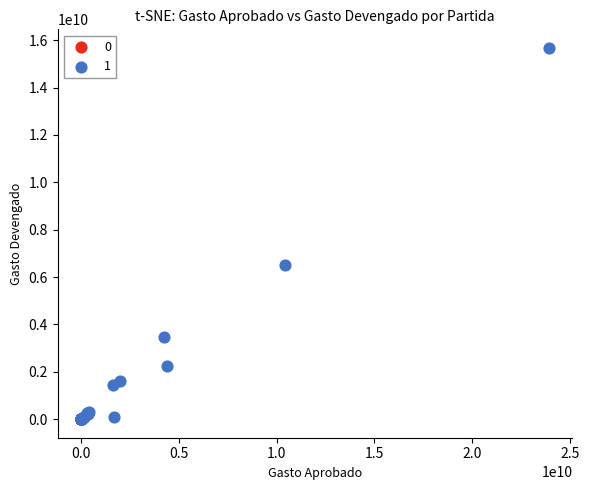

What are all the series names shown in the legend?

0, 1